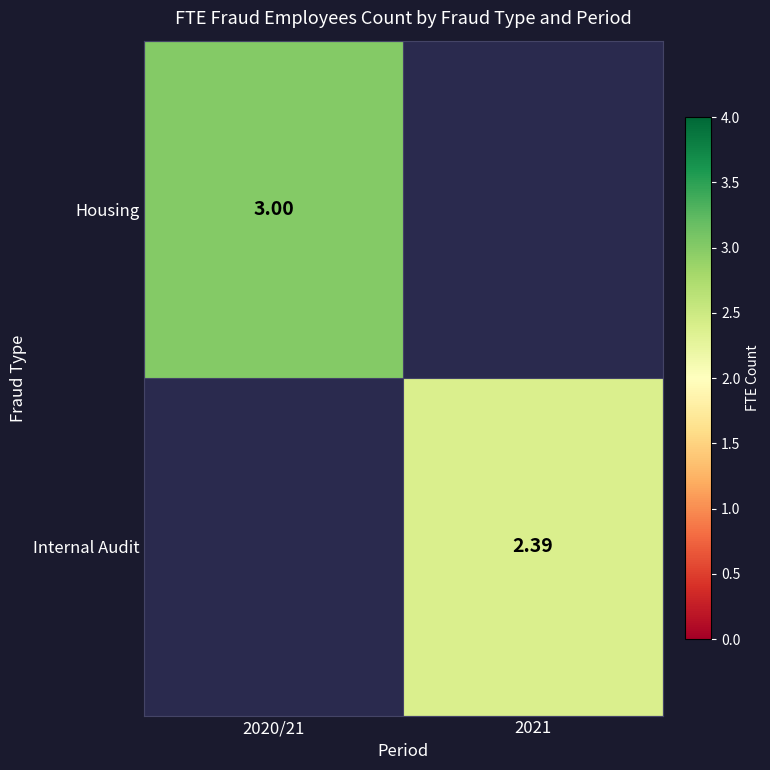

What is the highest value of the Housing series?

3.0